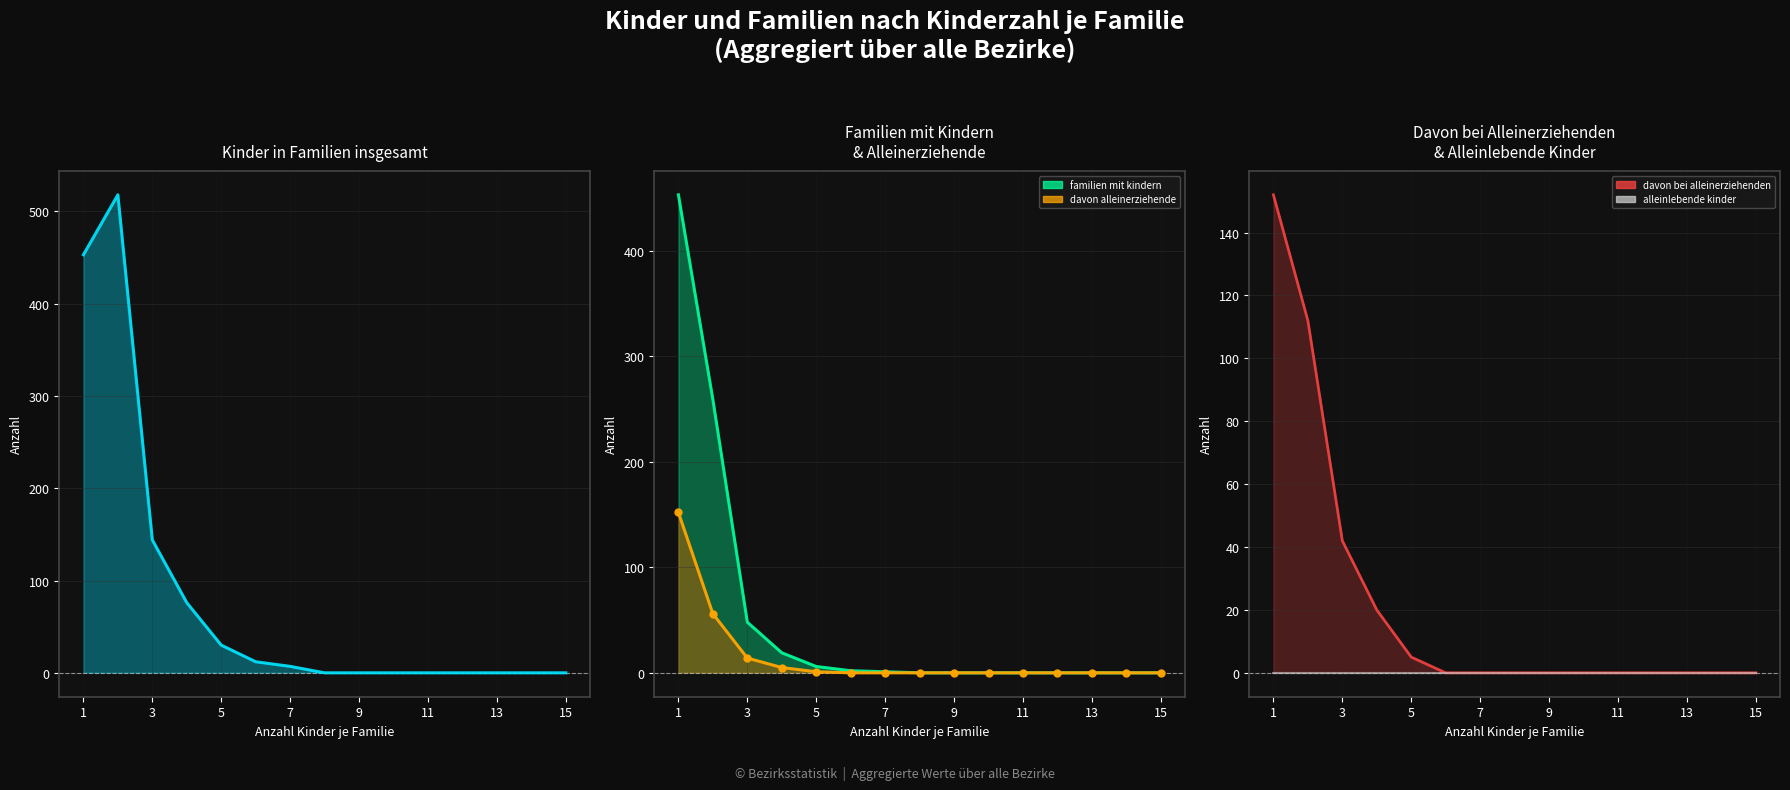

At which label is davon_bei_alleinerziehenden closest to 76?

3